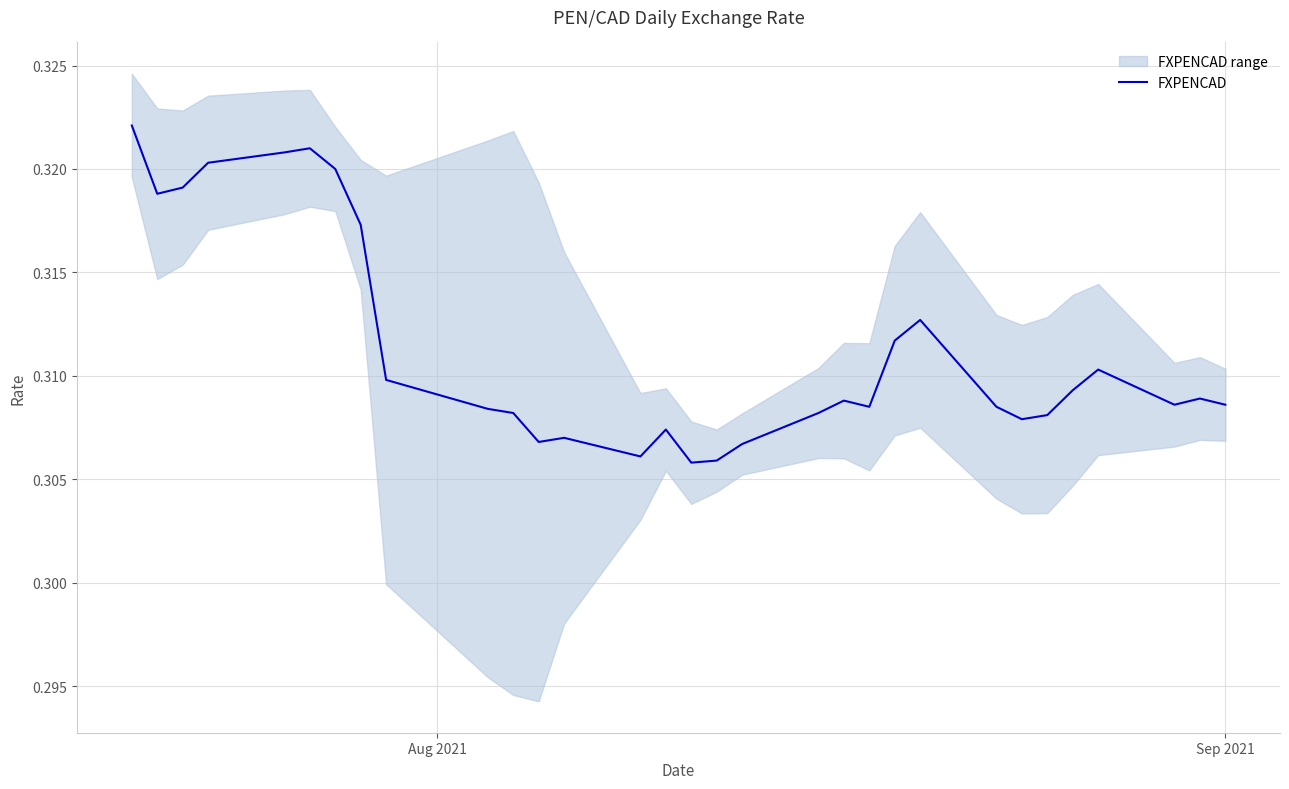

Does the chart have visible grid lines?

Yes